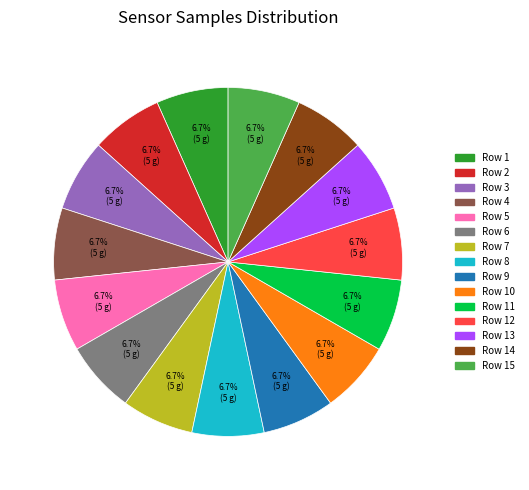

Is there any slice that represents more than half of the pie?

No